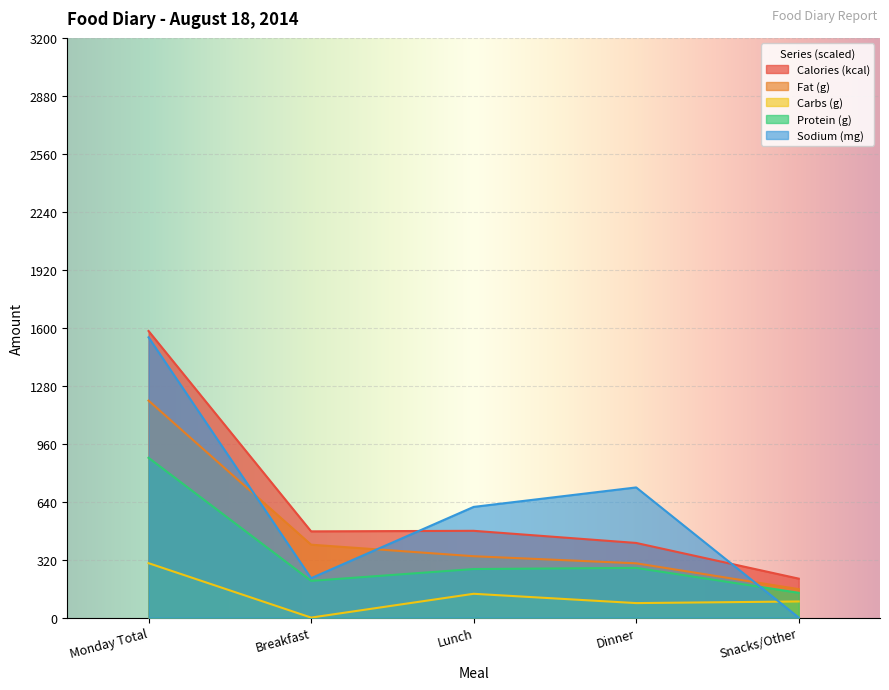

In Sodium (mg), how many points are higher than both neighbors (excluding endpoints)?

1